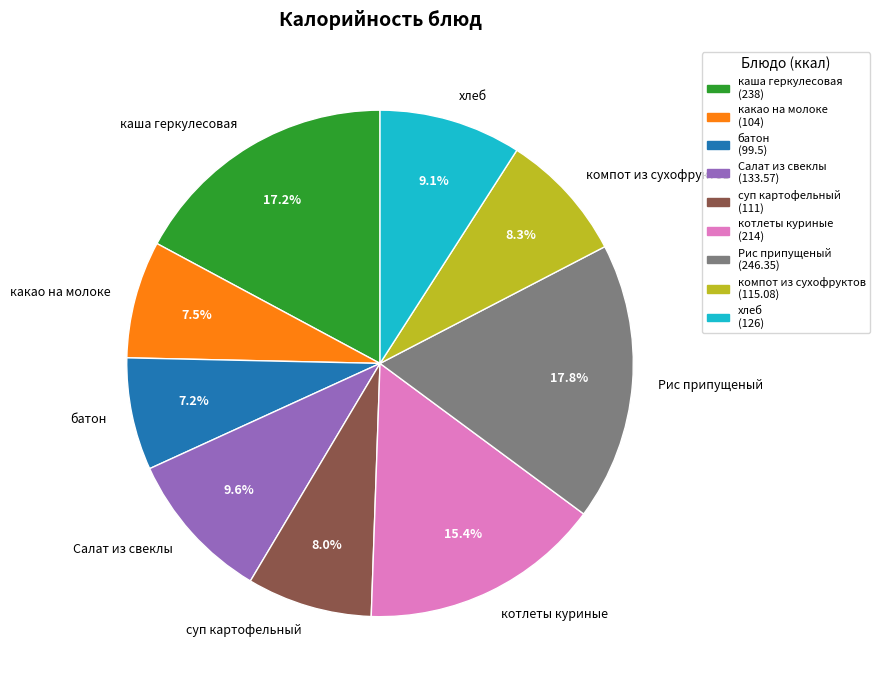

To the nearest percent, what is the average slice percentage?

11%